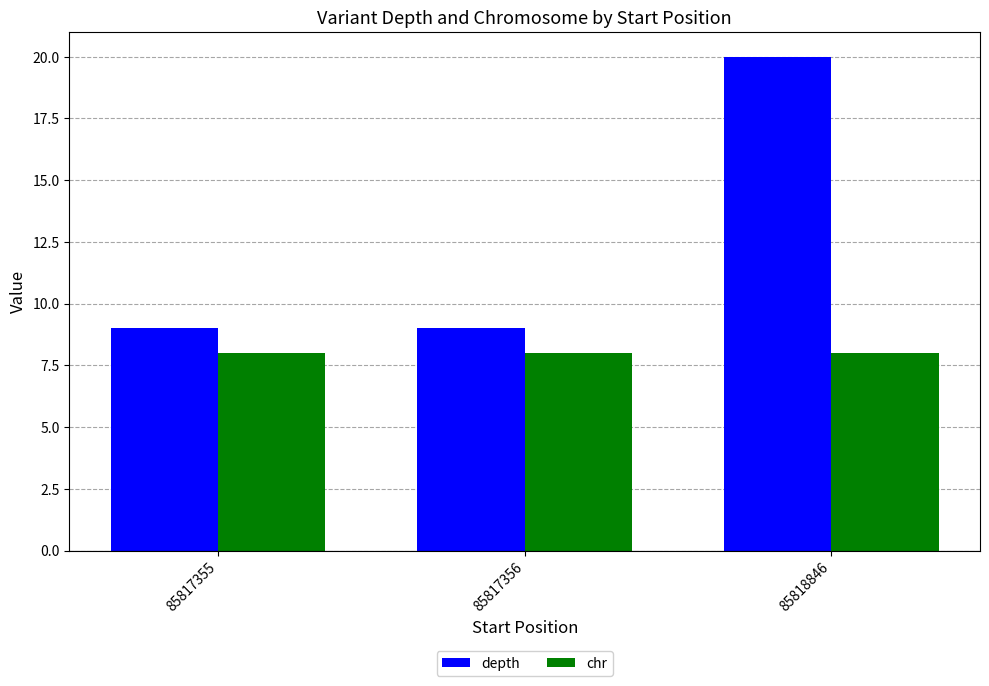

Between 85817356 and 85818846, which series saw the biggest shift?

depth